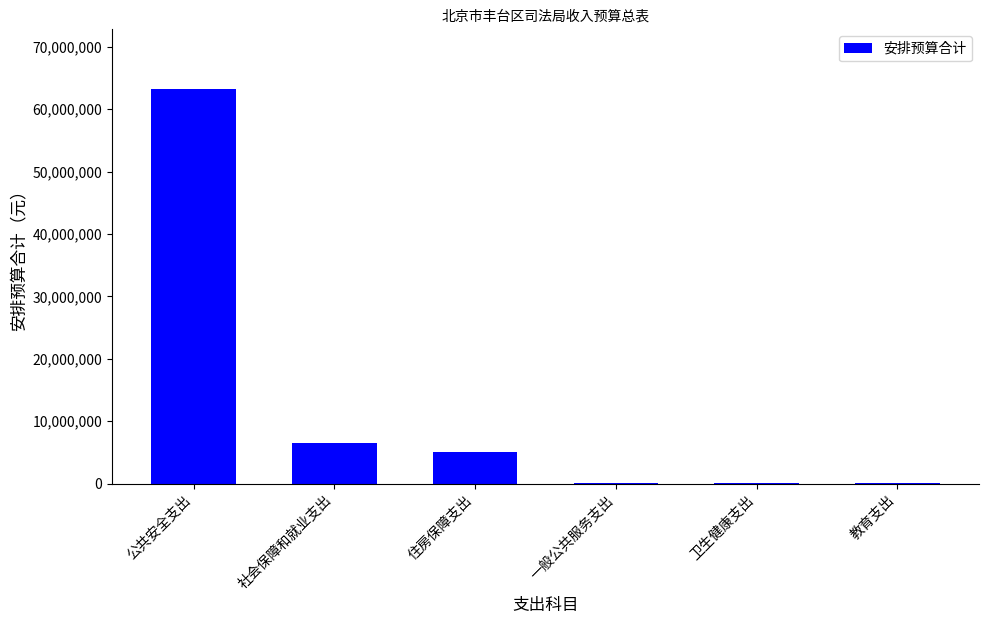

Which category has the highest value across all series?

公共安全支出